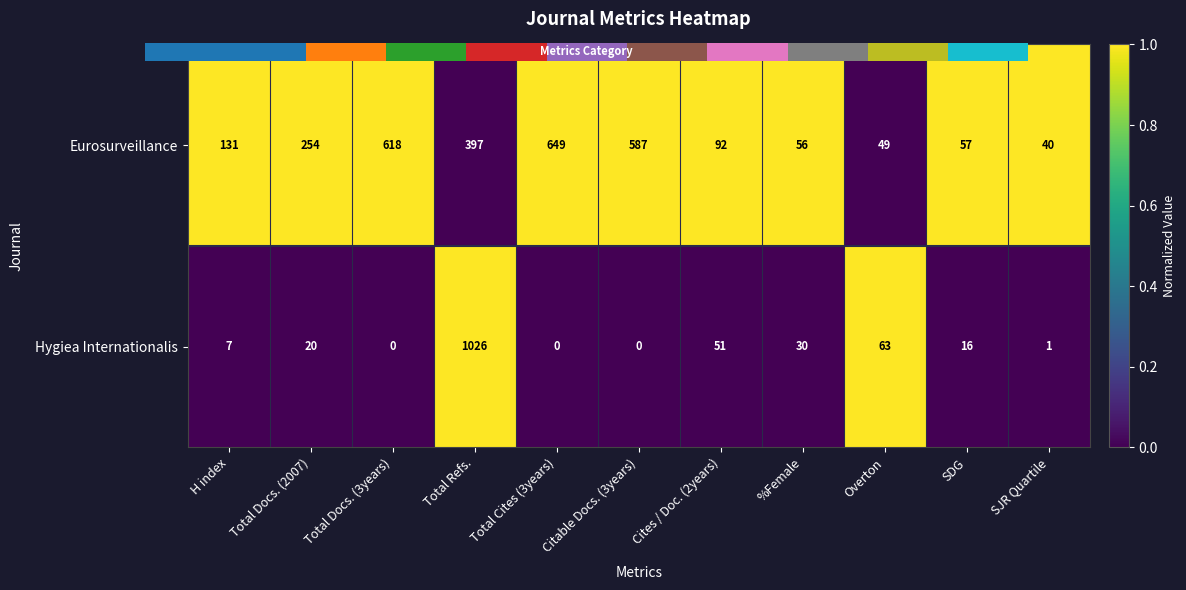

What is the total value across all series at Total Docs. (3years)?

1